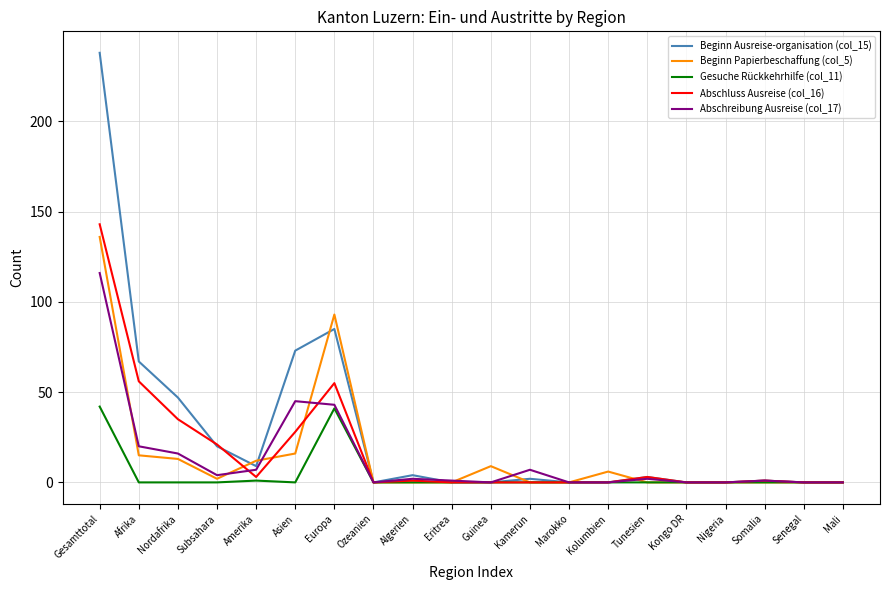

What is the greatest value displayed?

238